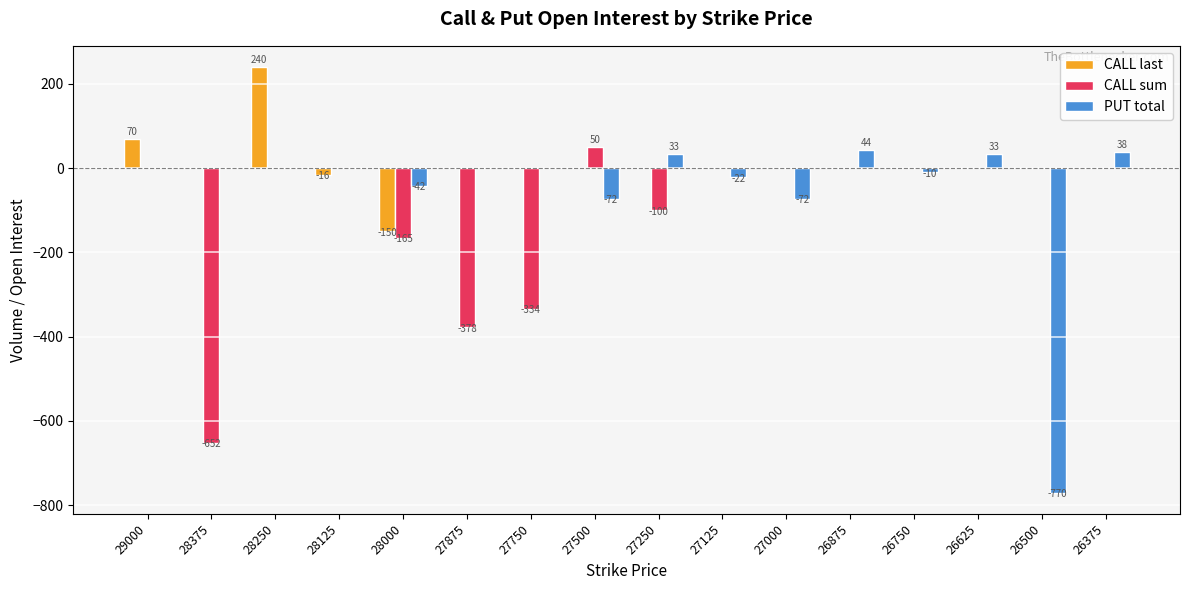

At which category is the sum across all series the highest?

28250